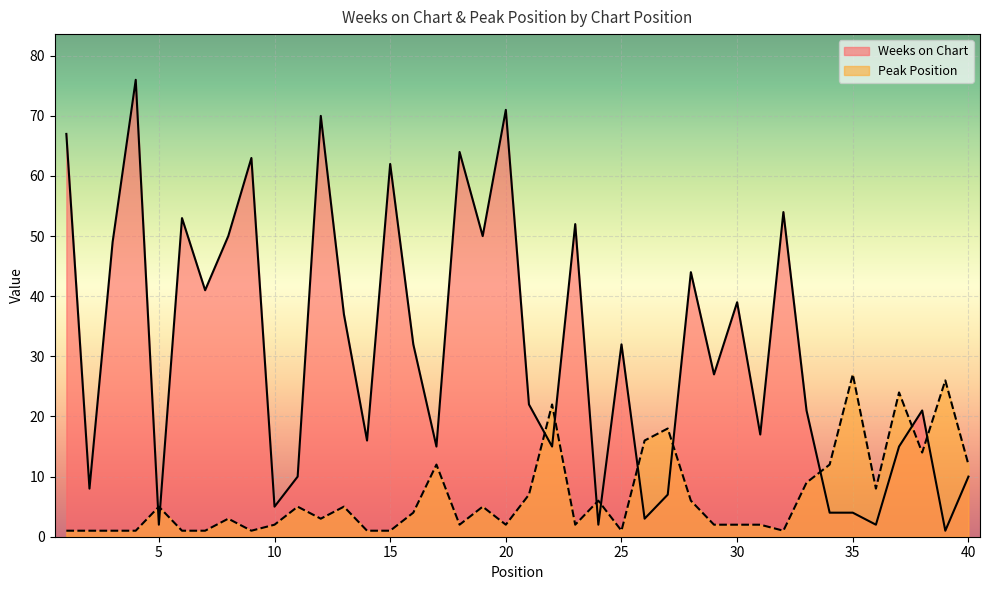

The value of Peak Position at 13 is 7. True or false?

False